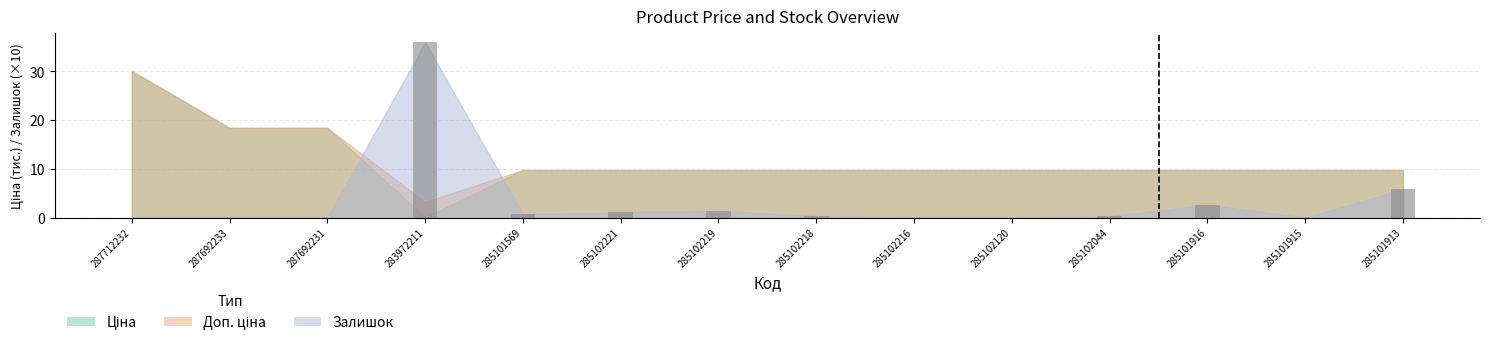

What is the sum of the values at 285102120 and 285101913?

5.8